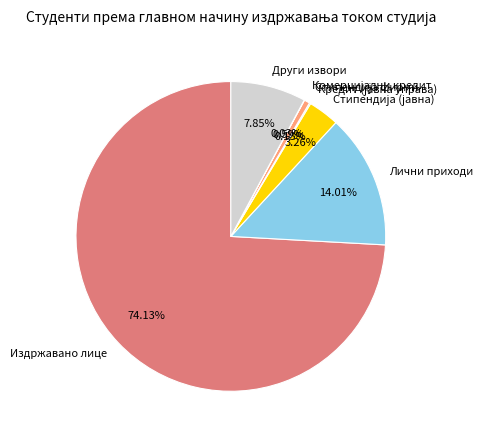

Does Издржавано лице account for over 50% of the chart?

Yes